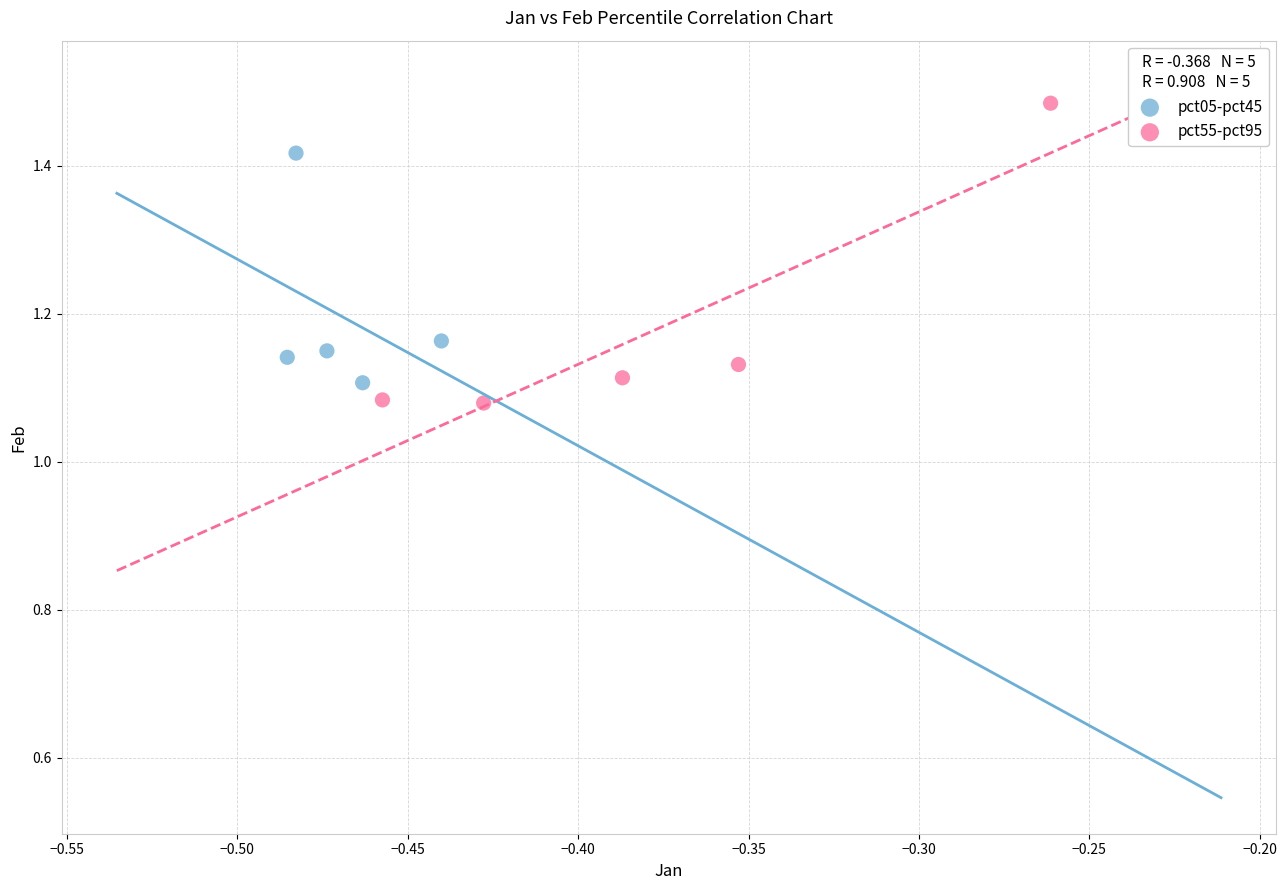

Which series has the widest spread of Y values?

pct55-pct95